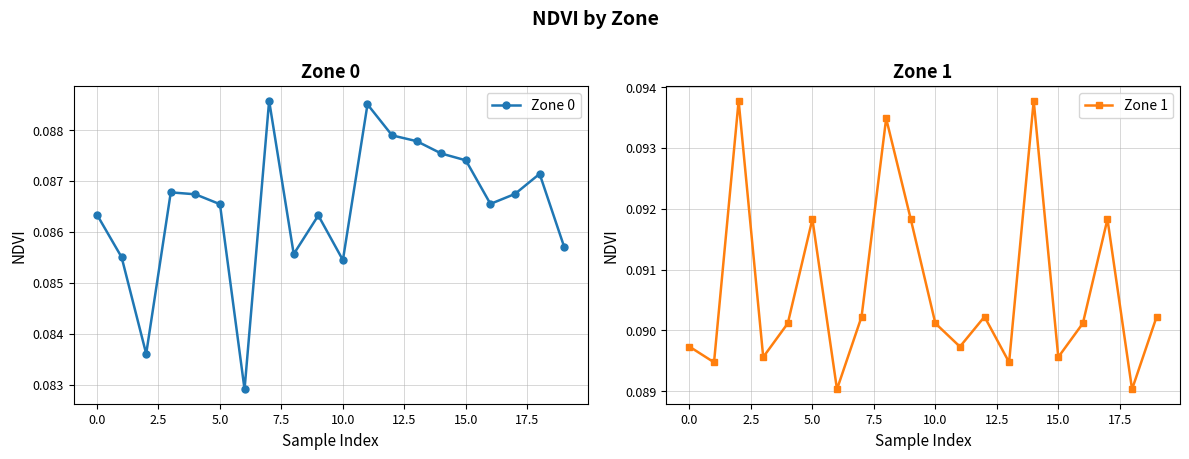

Rank the series by their average value, from lowest to highest.

Zone 0, Zone 1